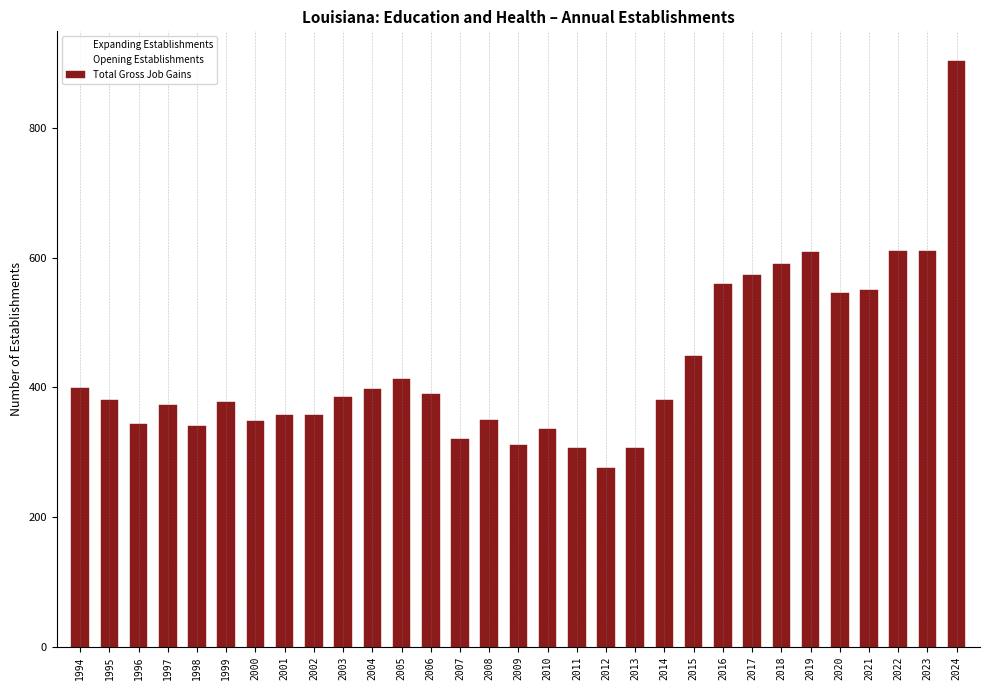

Does the chart contain any negative values?

No